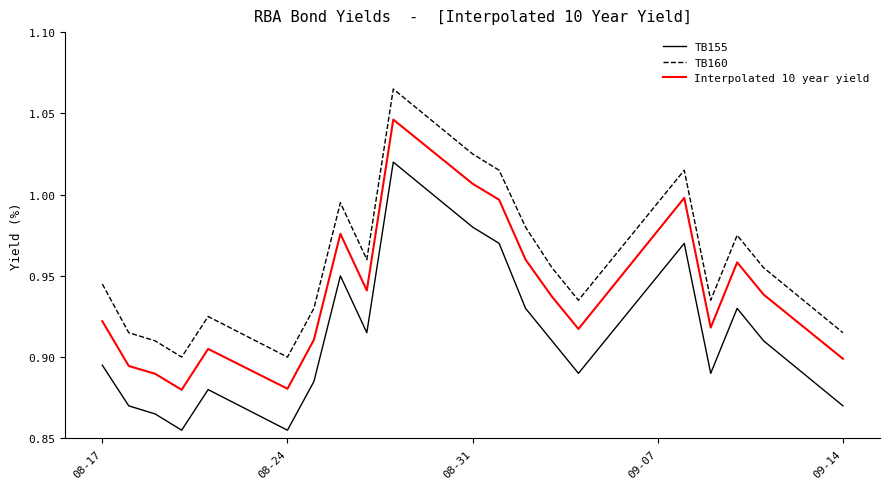

What are all the series names shown in the legend?

TB155, TB160, Interpolated 10 year yield